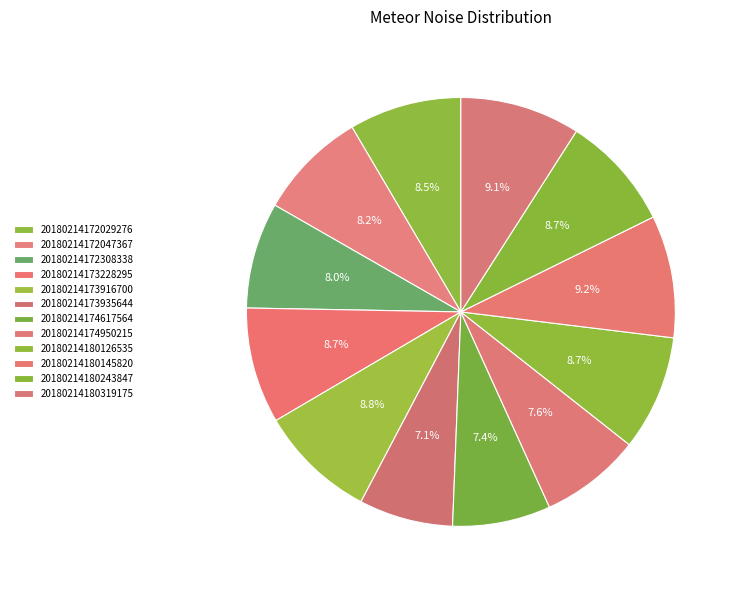

To the nearest percent, what is the average slice percentage?

8%